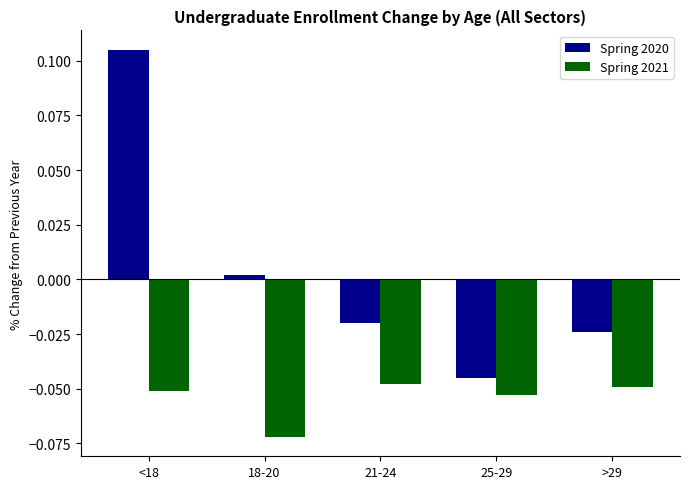

How many positive values does the Spring 2020 series have?

2